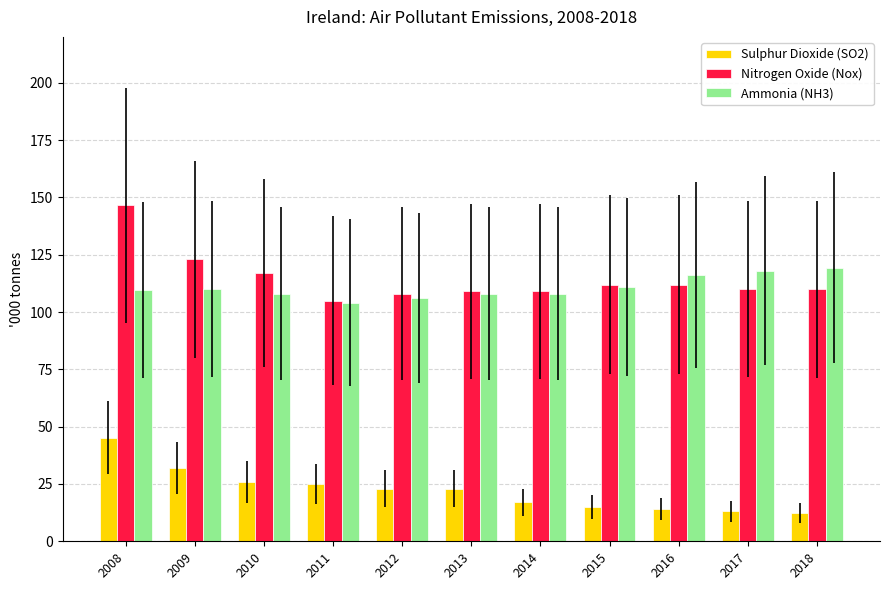

Where does the Sulphur Dioxide (SO2) series first go above 23?

2008